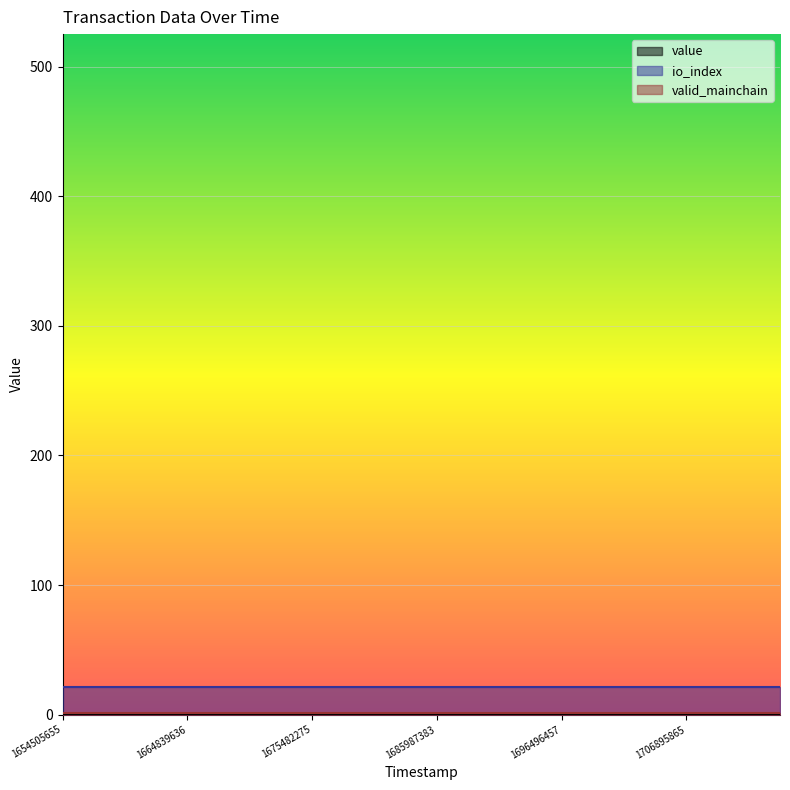

What is the greatest value displayed?

21.0